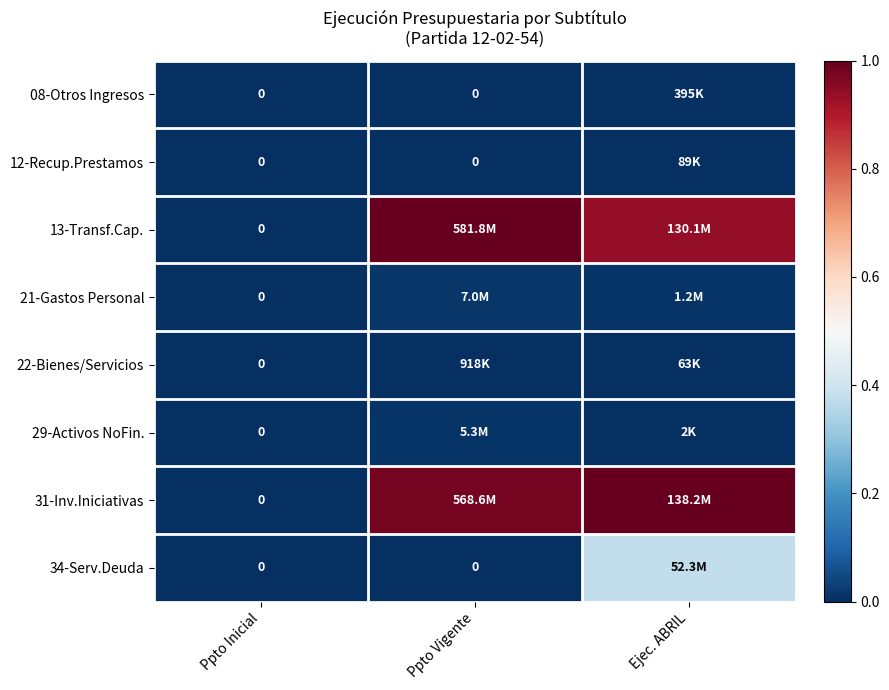

How many data points in 13-Transf.Cap. are above 0?

2